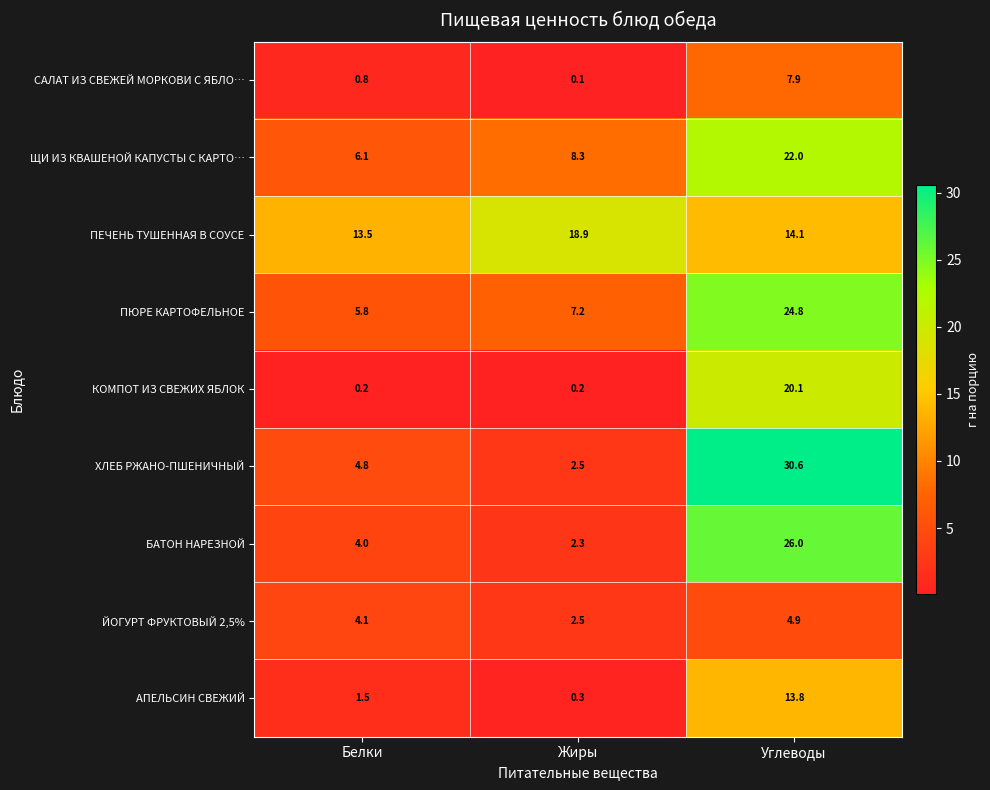

Reading left to right, transcribe all the data shown in this chart.

САЛАТ ИЗ СВЕЖЕЙ МОРКОВИ С ЯБЛО…: Белки=0.8	Жиры=0.1	Углеводы=7.9
ЩИ ИЗ КВАШЕНОЙ КАПУСТЫ С КАРТО…: Белки=6.1	Жиры=8.3	Углеводы=22.0
ПЕЧЕНЬ ТУШЕННАЯ В СОУСЕ: Белки=13.5	Жиры=18.9	Углеводы=14.1
ПЮРЕ КАРТОФЕЛЬНОЕ: Белки=5.8	Жиры=7.2	Углеводы=24.8
КОМПОТ ИЗ СВЕЖИХ ЯБЛОК: Белки=0.2	Жиры=0.2	Углеводы=20.1
ХЛЕБ РЖАНО-ПШЕНИЧНЫЙ: Белки=4.8	Жиры=2.5	Углеводы=30.6
БАТОН НАРЕЗНОЙ: Белки=4.0	Жиры=2.3	Углеводы=26.0
ЙОГУРТ ФРУКТОВЫЙ 2,5%: Белки=4.1	Жиры=2.5	Углеводы=4.9
АПЕЛЬСИН СВЕЖИЙ: Белки=1.5	Жиры=0.3	Углеводы=13.8